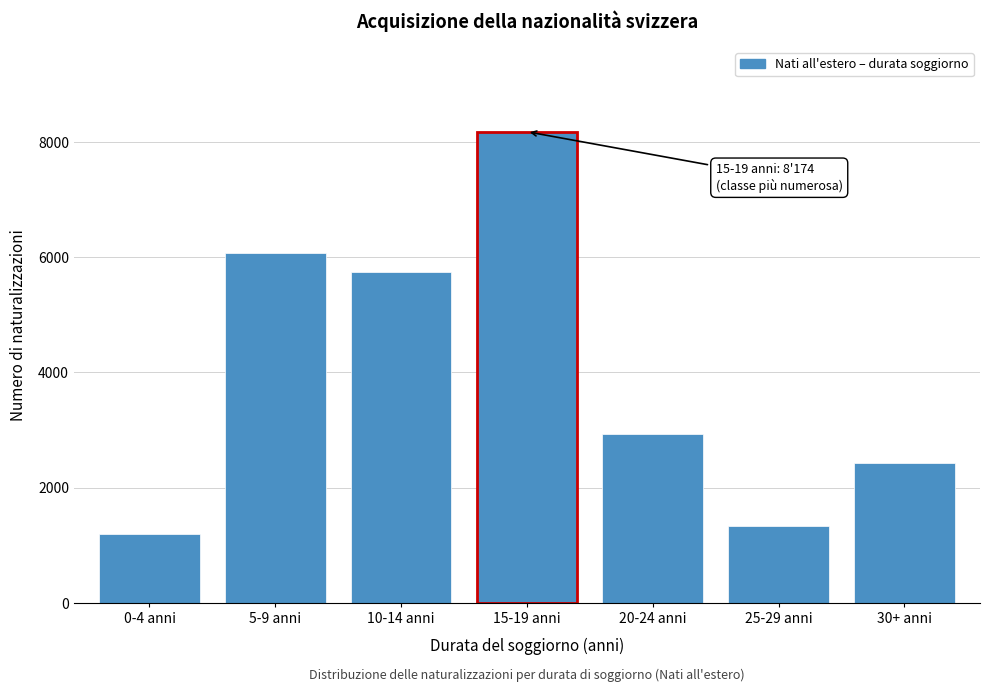

Reading left to right, extract all data points from this chart.

0-4 anni=1206	5-9 anni=6064	10-14 anni=5741	15-19 anni=8174	20-24 anni=2937	25-29 anni=1331	30+ anni=2424